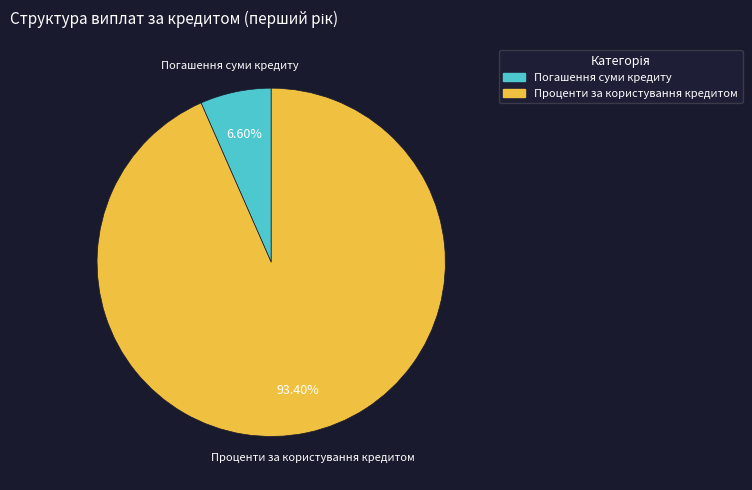

Count the number of slices in the pie.

2